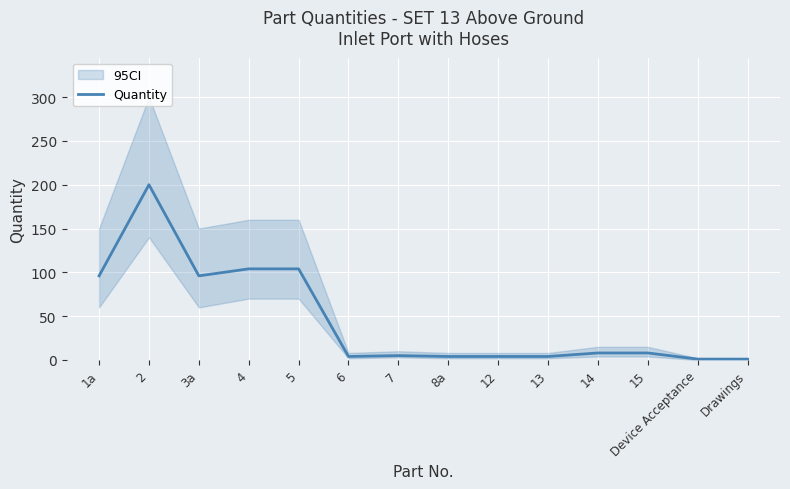

What is the difference between the second highest and minimum values?

103